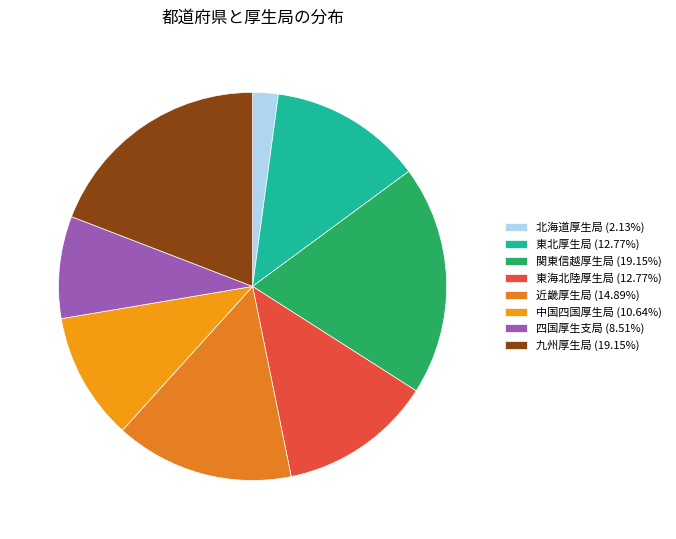

Combined, what portion of the pie is 四国厚生支局 and 九州厚生局?

27.7%